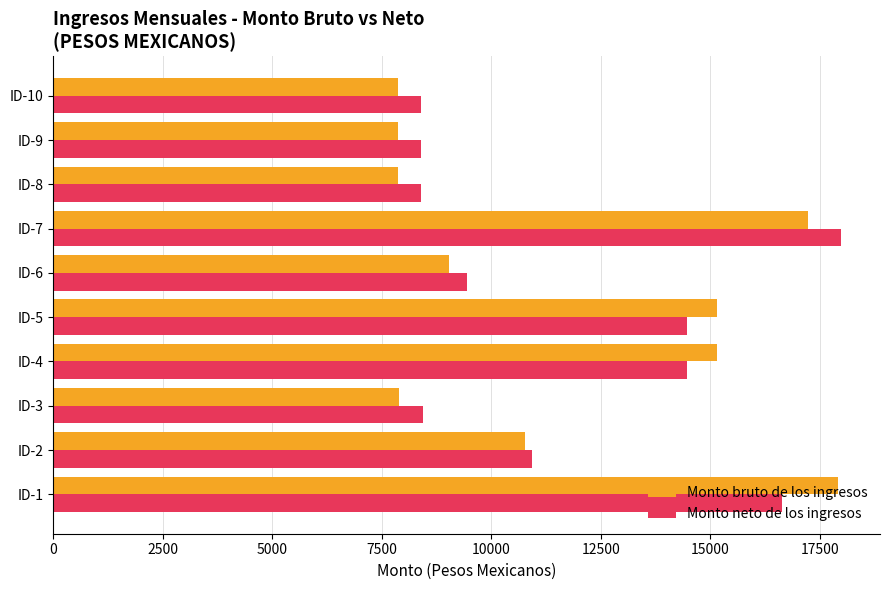

What is the sum of all Monto bruto de los ingresos values?

116753.2